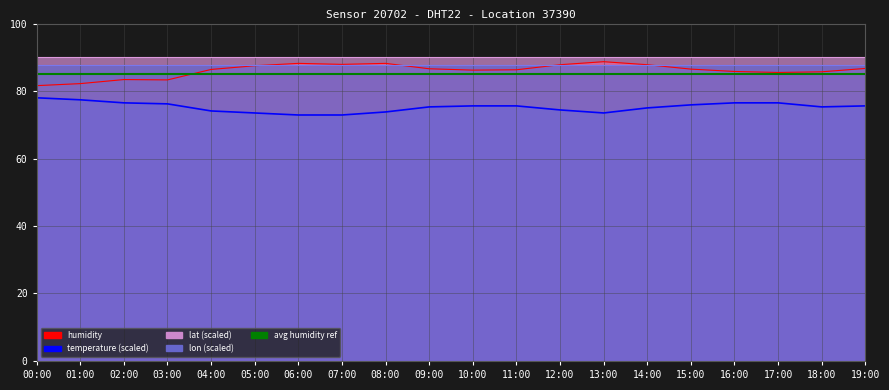

True or false: temperature has more than 2 interior local peaks.

False